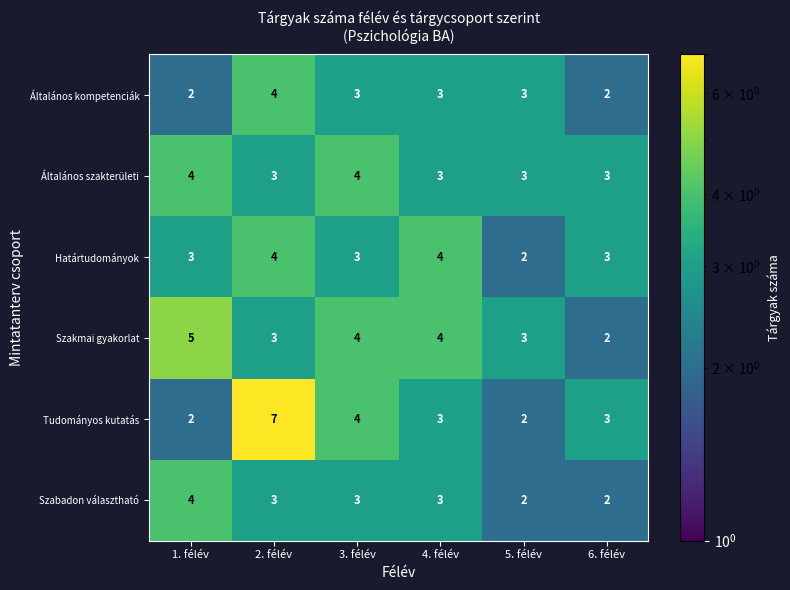

Which series has the largest range (max minus min)?

Tudományos kutatás